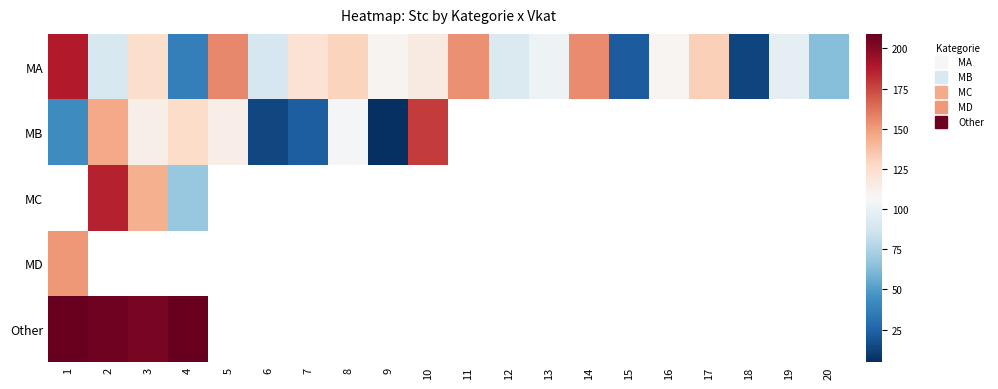

What is the lowest value of the MD series?

151.0